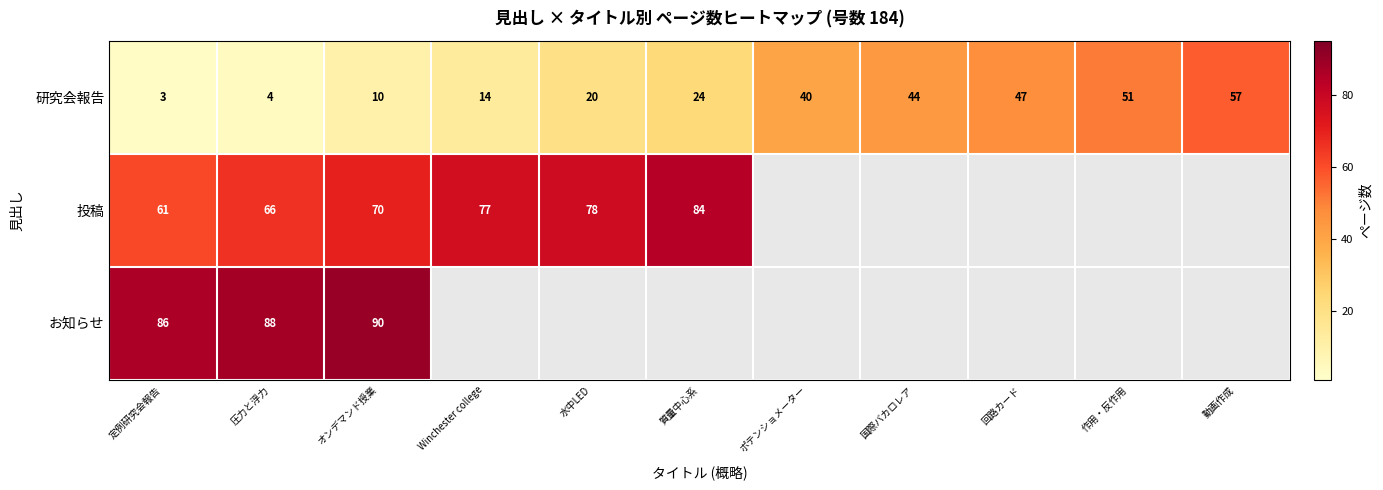

What is the minimum value shown in the chart?

3.0